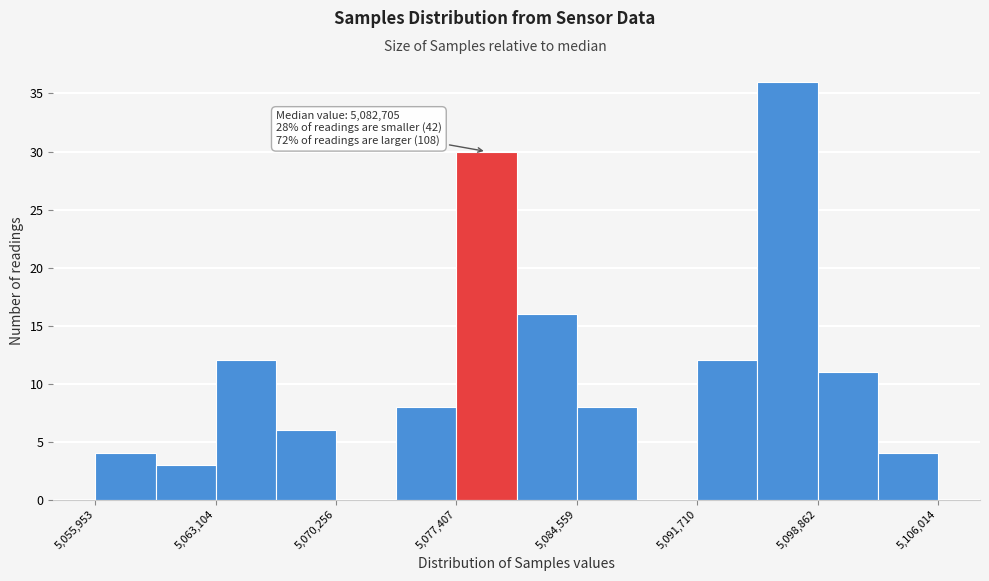

Around what value on the x-axis is the tallest bar? Give the approximate position of its centre, as read against the axis.

5097000